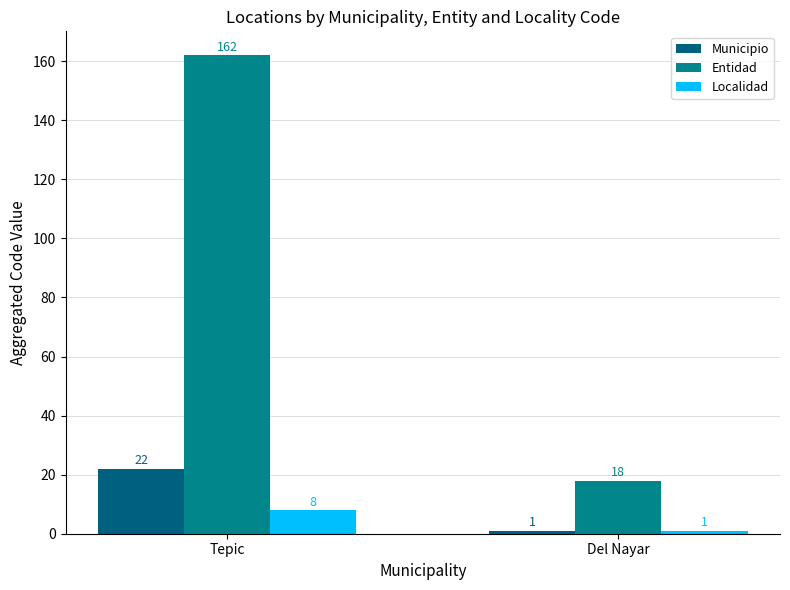

Reading right to left, transcribe all the data shown in this chart.

Municipio: Del Nayar=1	Tepic=22
Entidad: Del Nayar=18	Tepic=162
Localidad: Del Nayar=1	Tepic=8